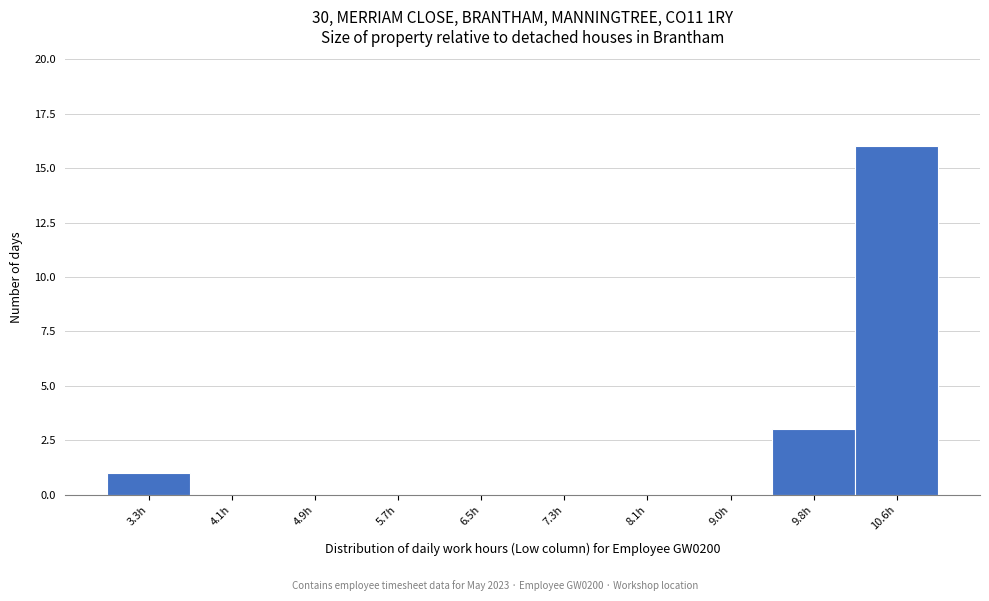

Reading left to right, list all the values displayed in this chart.

3.3h=1	4.1h=0	4.9h=0	5.7h=0	6.5h=0	7.3h=0	8.1h=0	9.0h=0	9.8h=3	10.6h=16